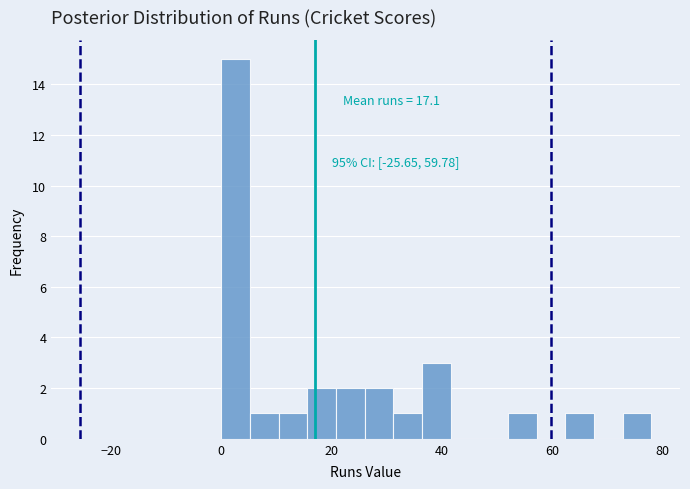

Around what value on the x-axis is the tallest bar? Give the approximate position of its centre, as read against the axis.

2